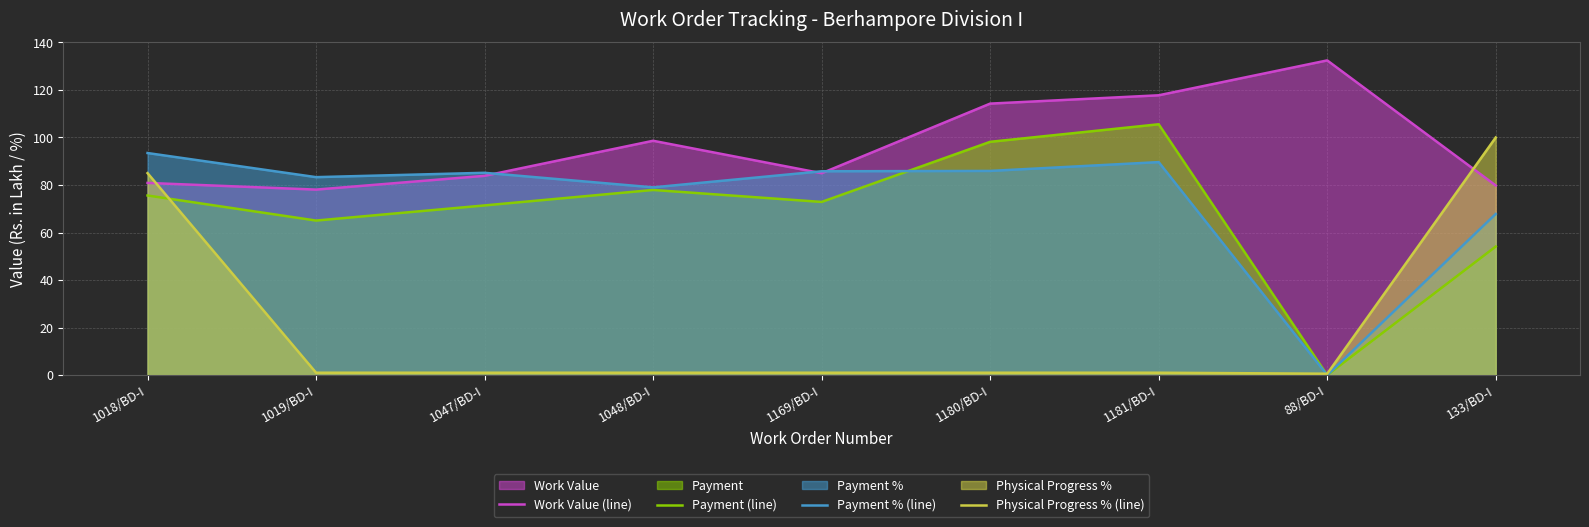

Where is the first local minimum for Payment % (line)?

1019/BD-I